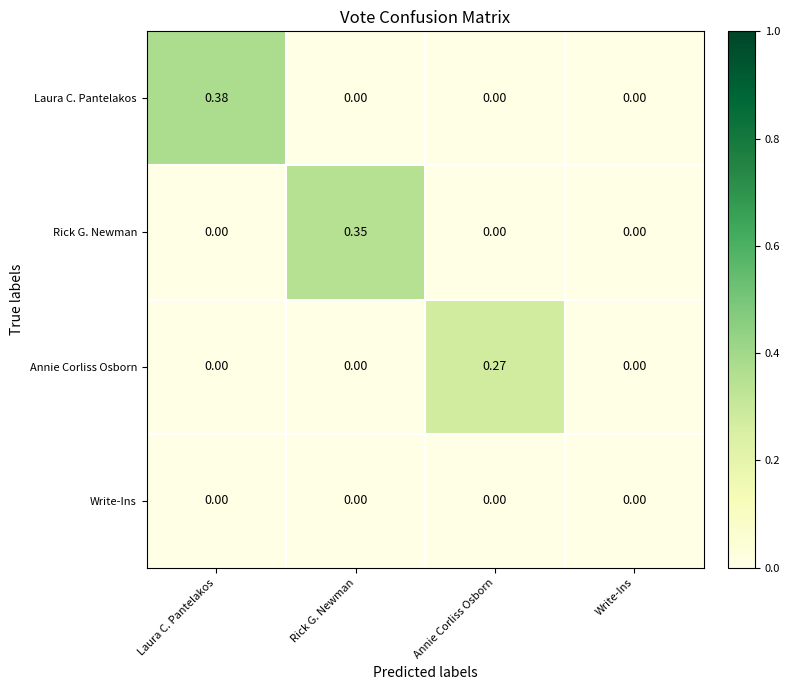

At which label does Rick G. Newman reach its peak?

Rick G. Newman